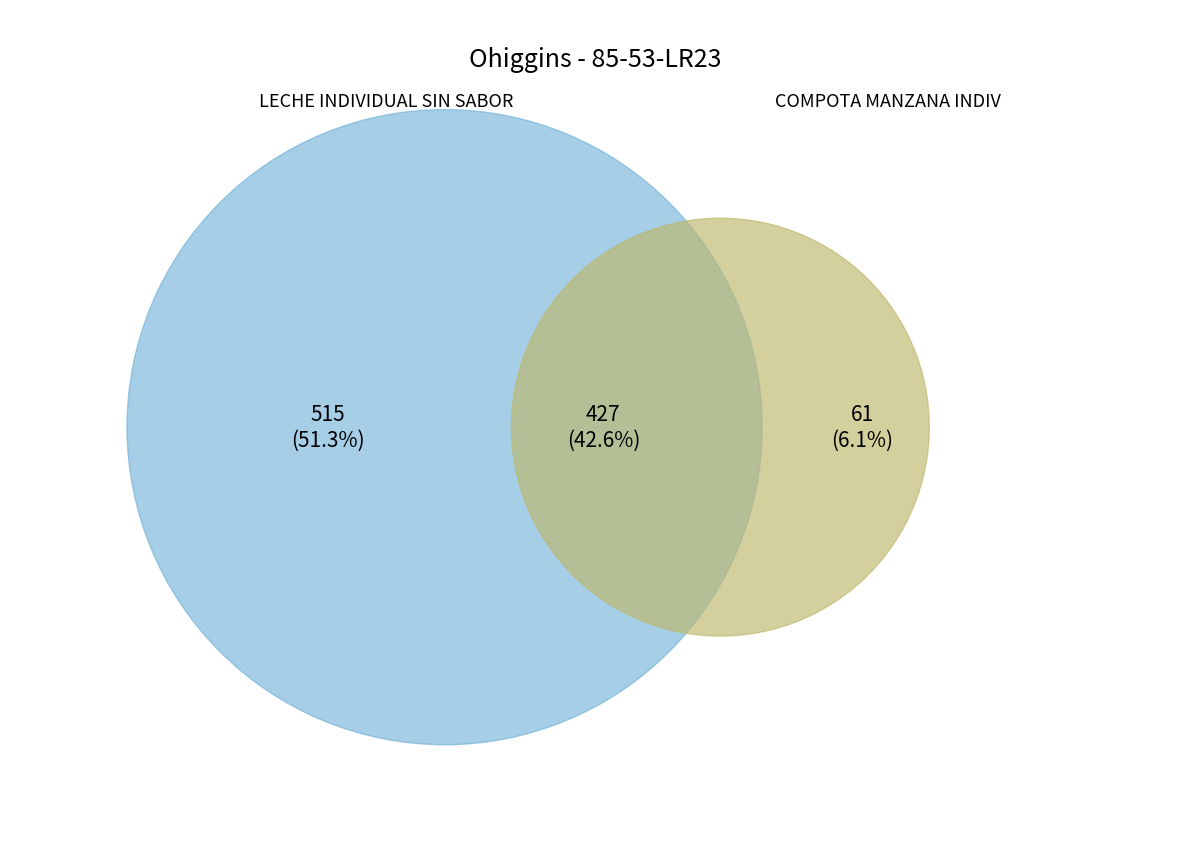

True or false: 18 accounts for 23% of the total.

False